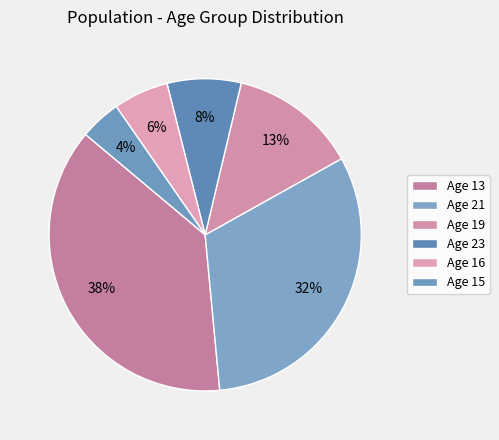

How many slices are in this pie chart?

6